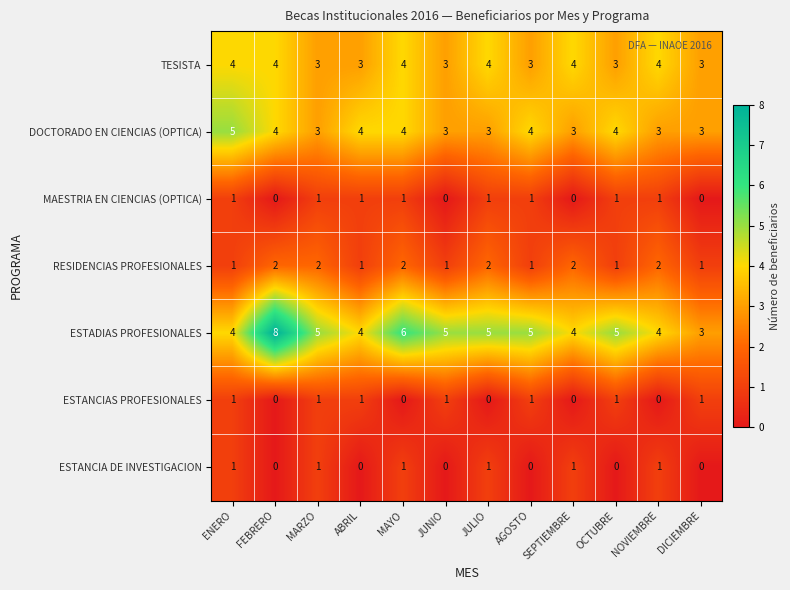

How many distinct data groups are displayed?

7